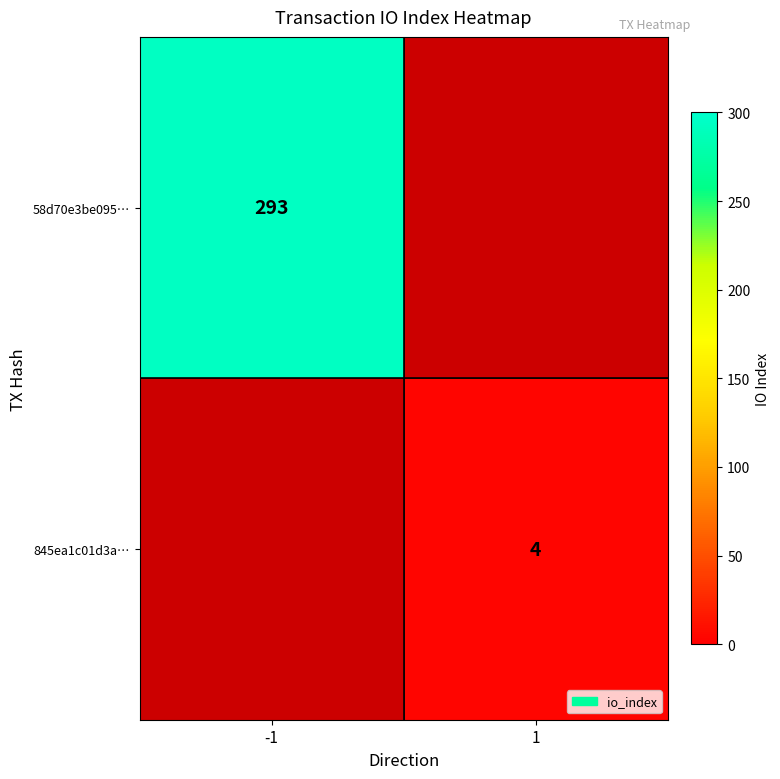

At which category is the sum across all series the highest?

-1